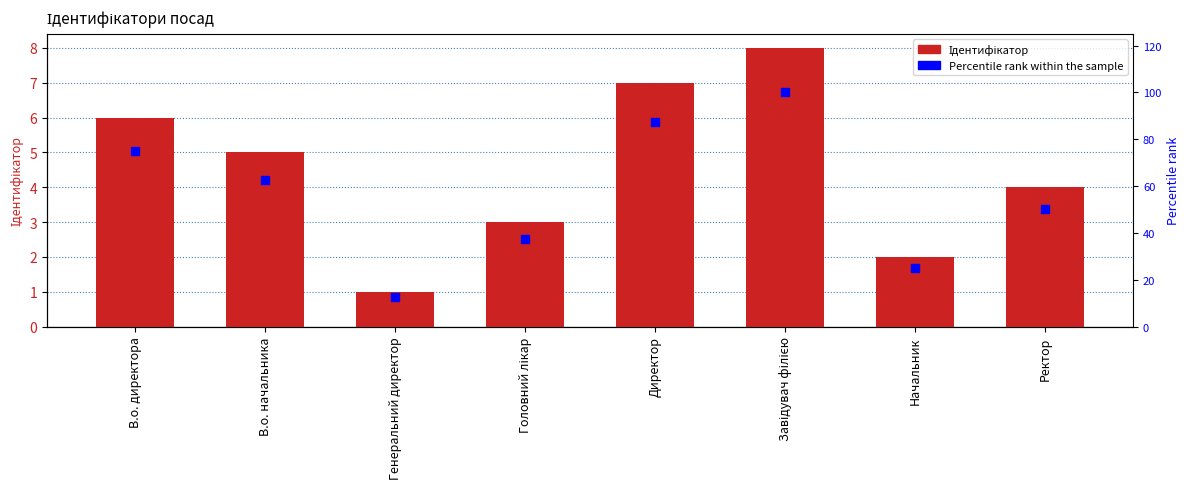

What are all the series names shown in the legend?

Ідентифікатор, Percentile rank within the sample